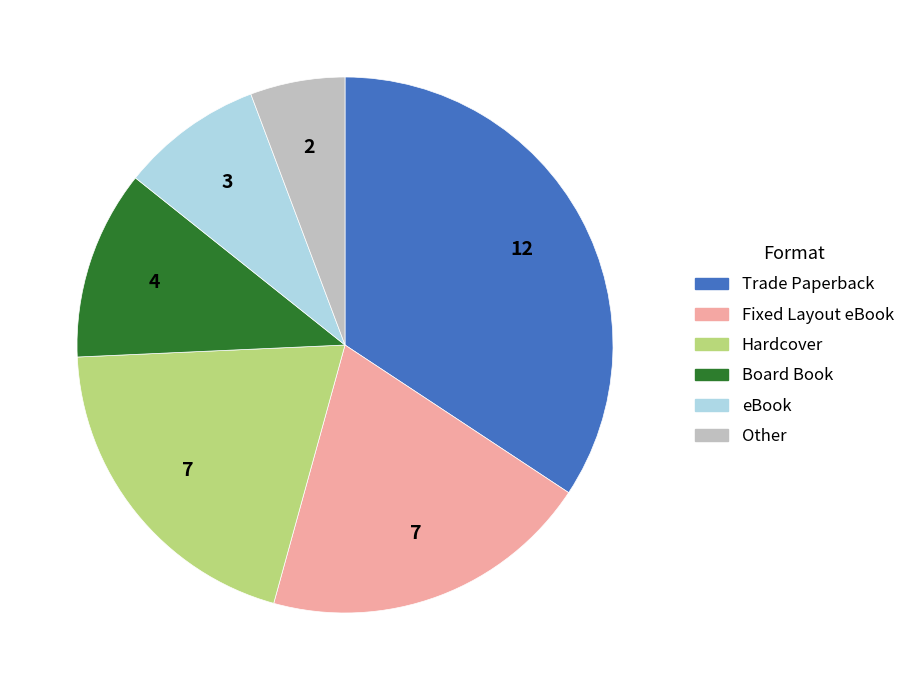

Is it true that Hardcover is 12% of the pie?

False